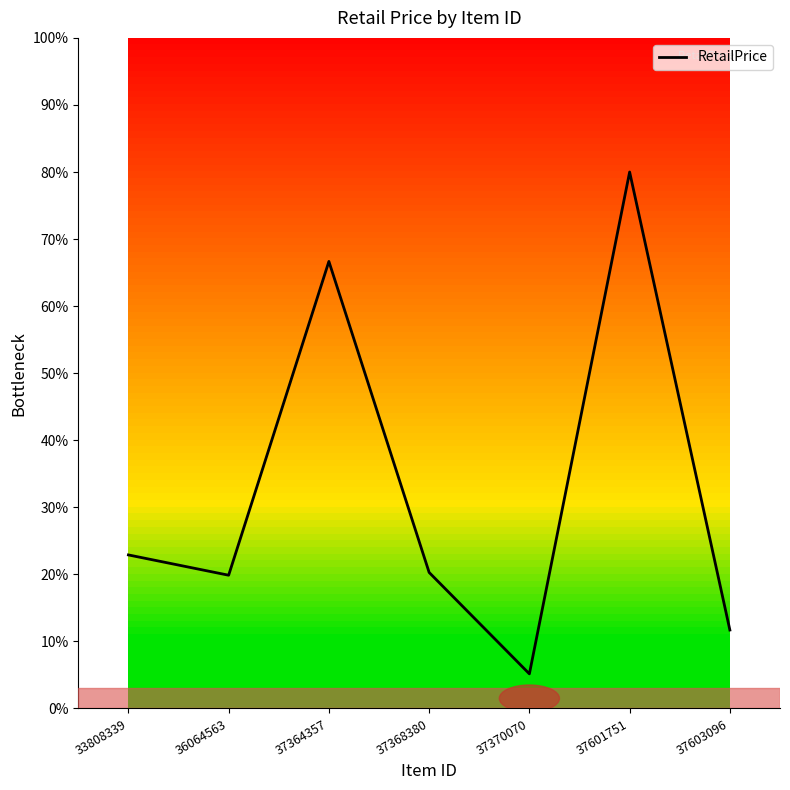

What is the greatest value displayed?

80.0